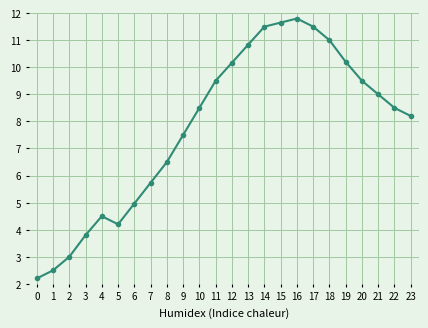

Is it true that the value at 3 is 1.9?

False